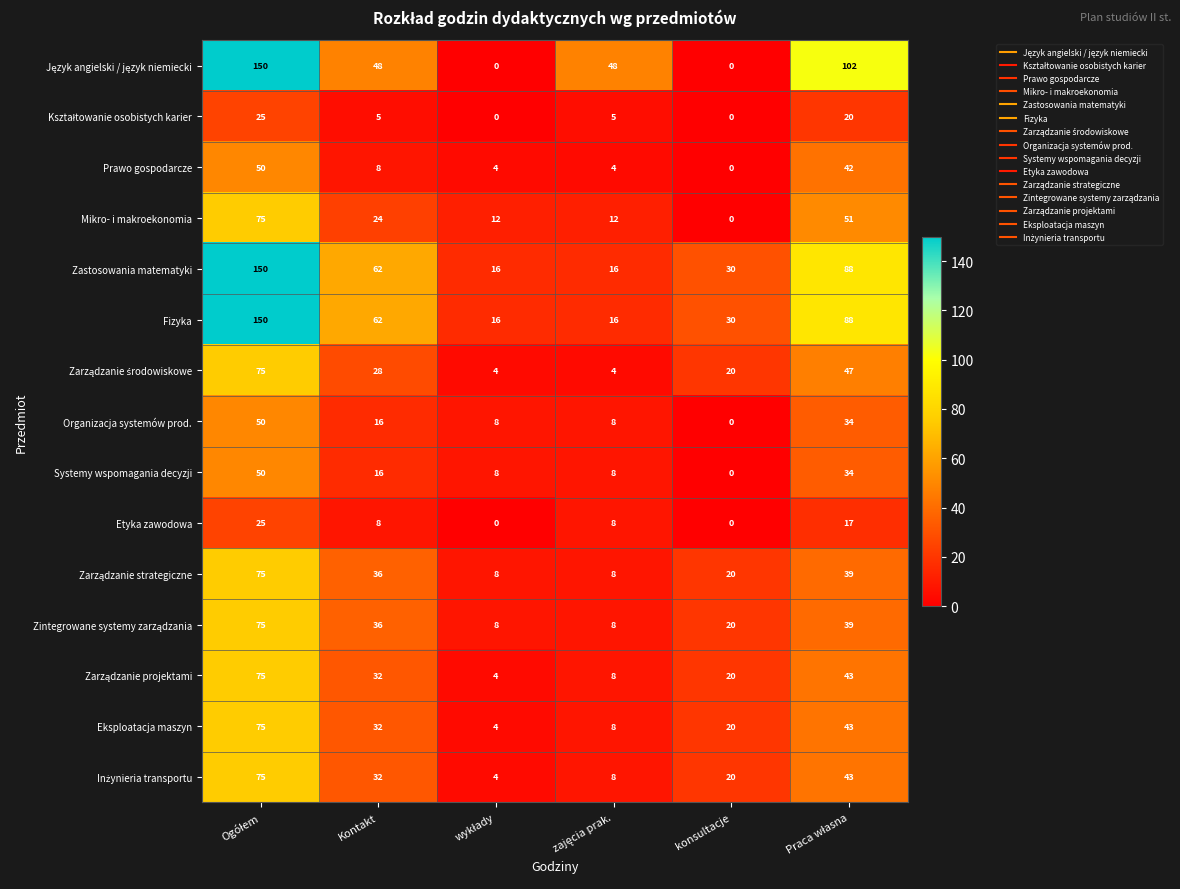

What is the difference between the highest and lowest values at konsultacje?

30